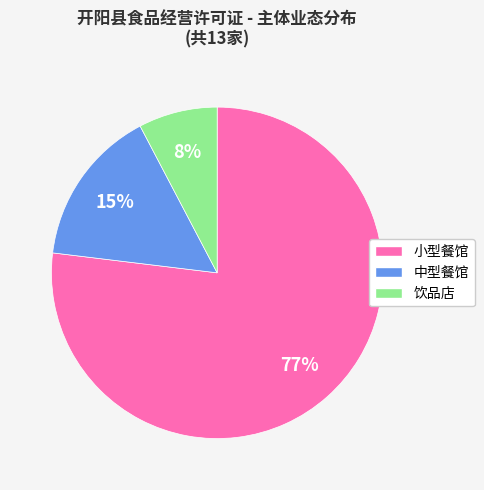

Between 饮品店 and 中型餐馆, which is larger?

中型餐馆